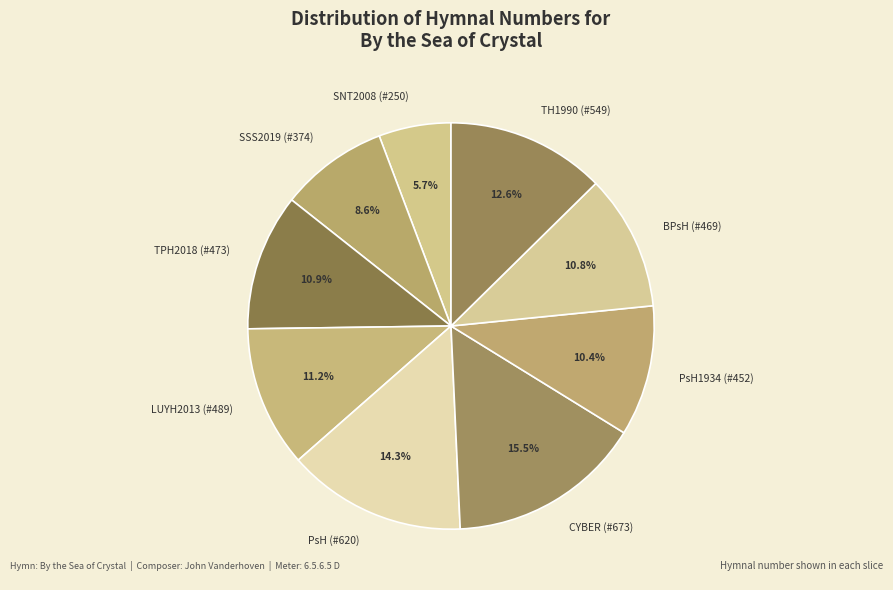

To the nearest percent, what percentage of the pie is SSS2019 (#374)?

9%